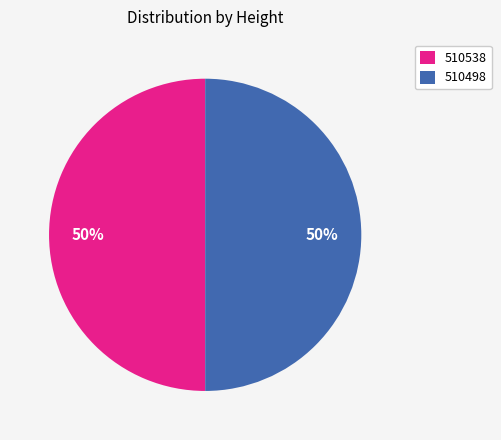

What percentage is the 510538 slice, to the nearest percent?

50%